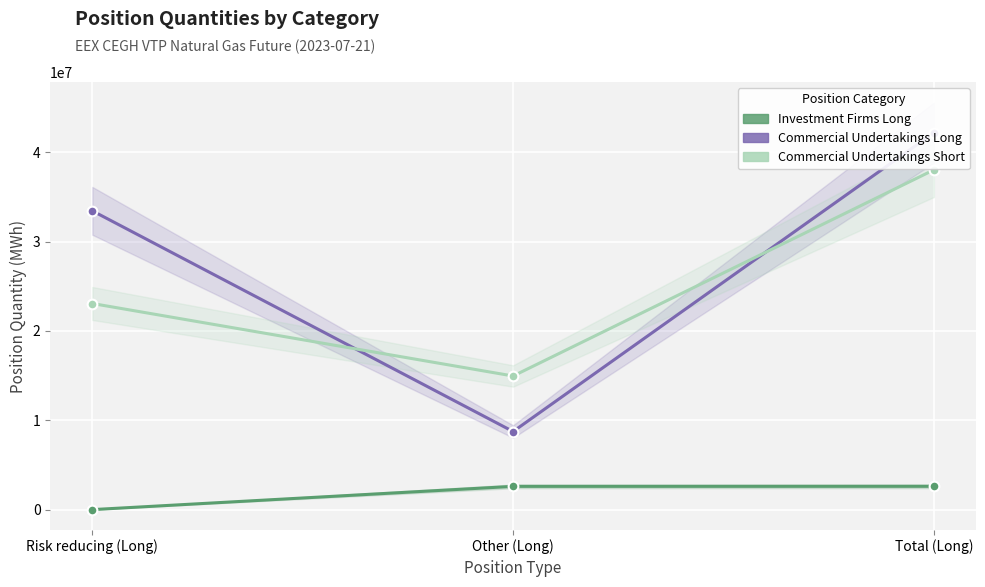

What is the label of the 2nd point from the left?

Other (Long)